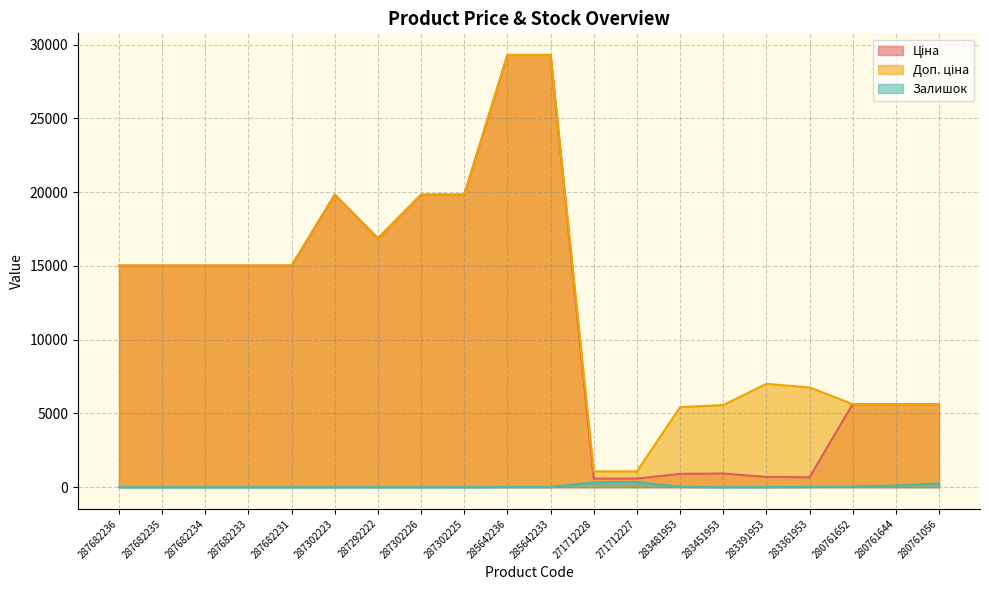

What is the value of the Ціна point at the 11th from the left?

29294.9